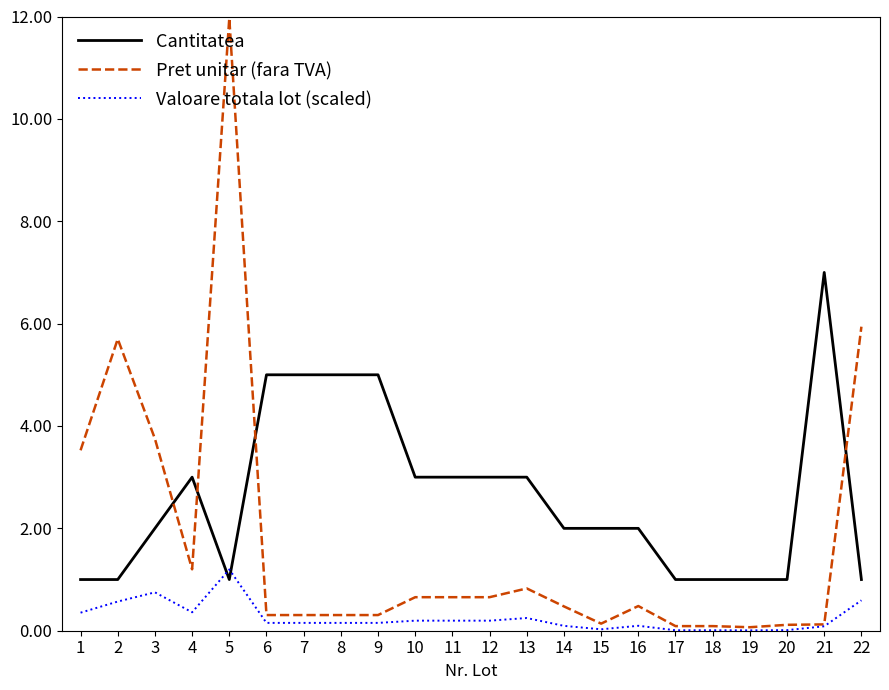

What are all the series names shown in the legend?

Cantitatea, Pret unitar (fara TVA), Valoare totala lot (scaled)